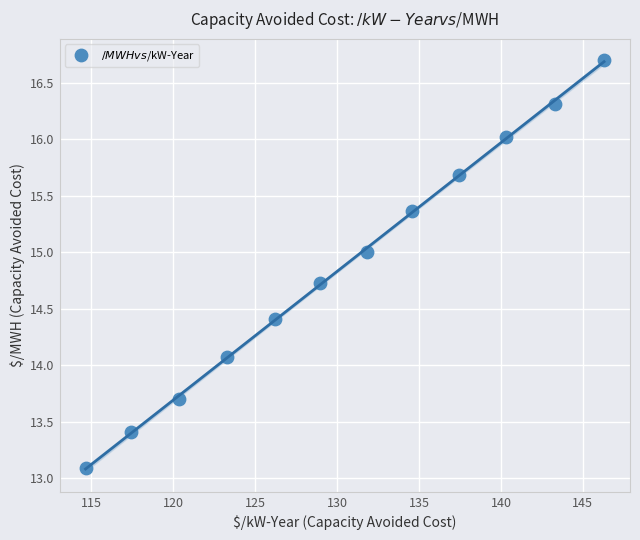

What Y value in the scatter plot is closest to 14?

14.1